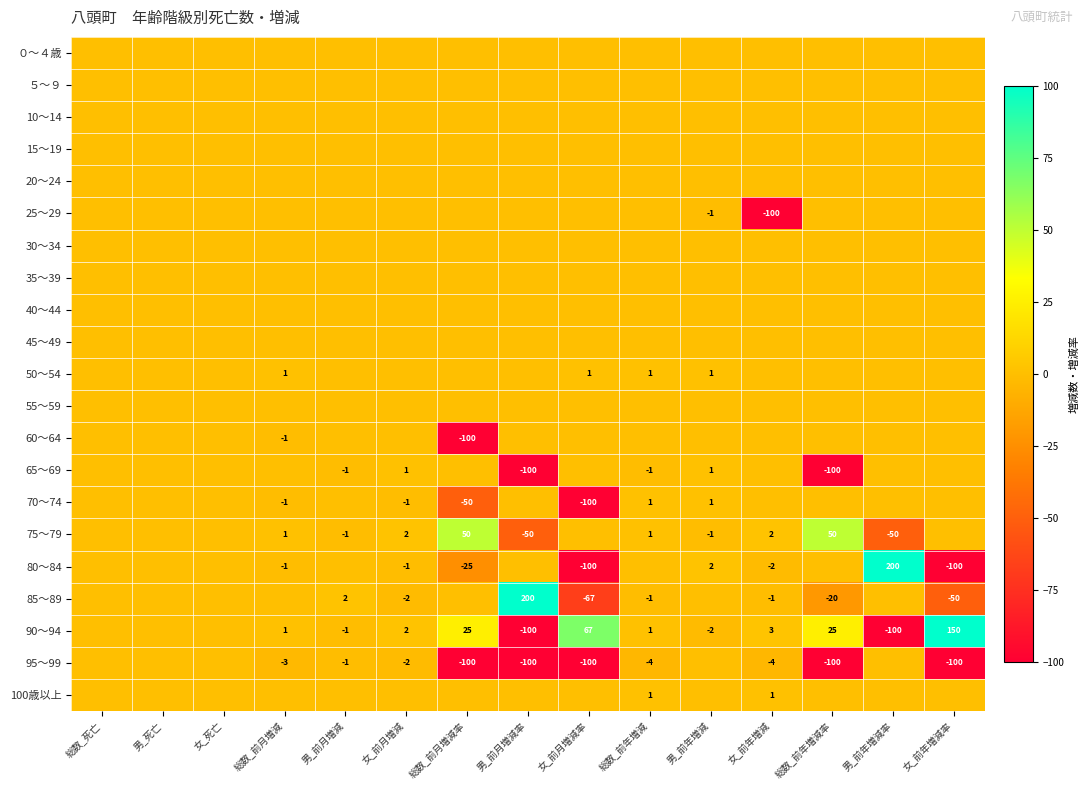

The value of 85～89 at 総数_前年増減率 is -6. True or false?

False